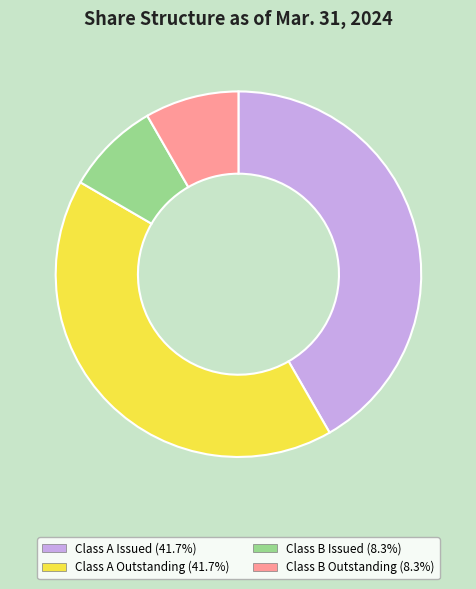

Is there any slice that represents more than half of the pie?

No